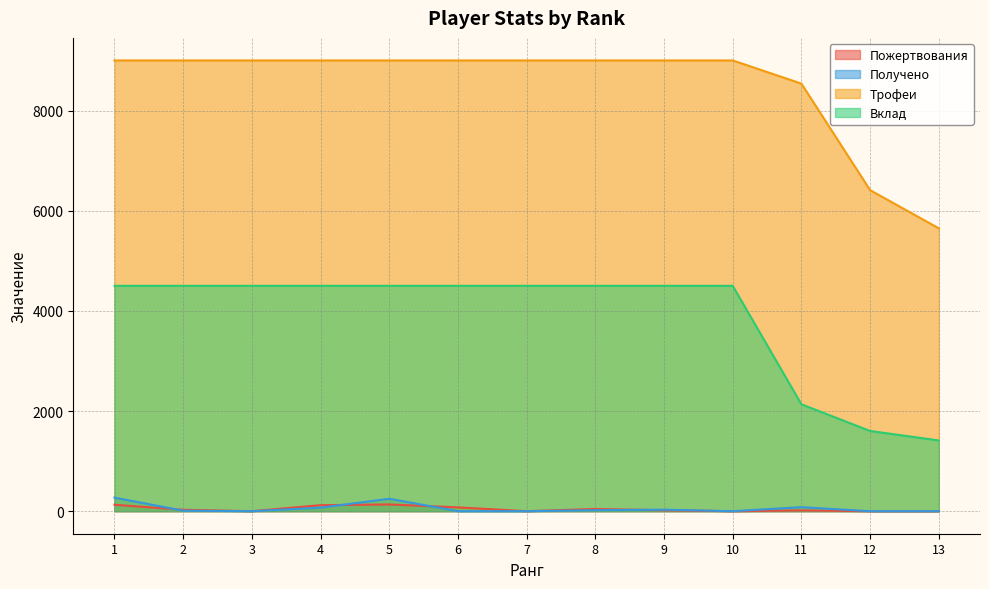

What is the greatest value displayed?

9000